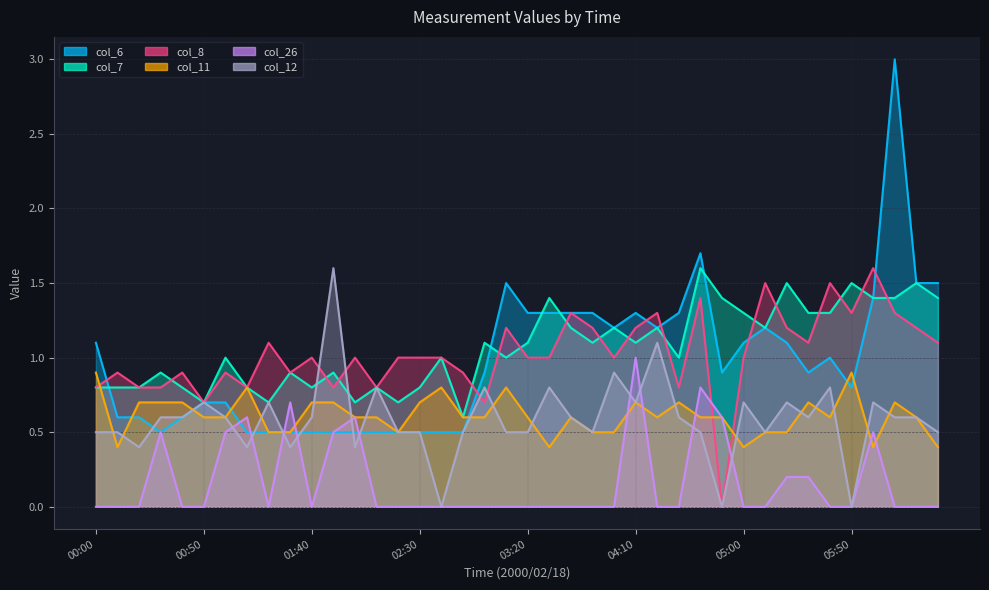

What are all the series names shown in the legend?

col_6, col_7, col_8, col_11, col_26, col_12